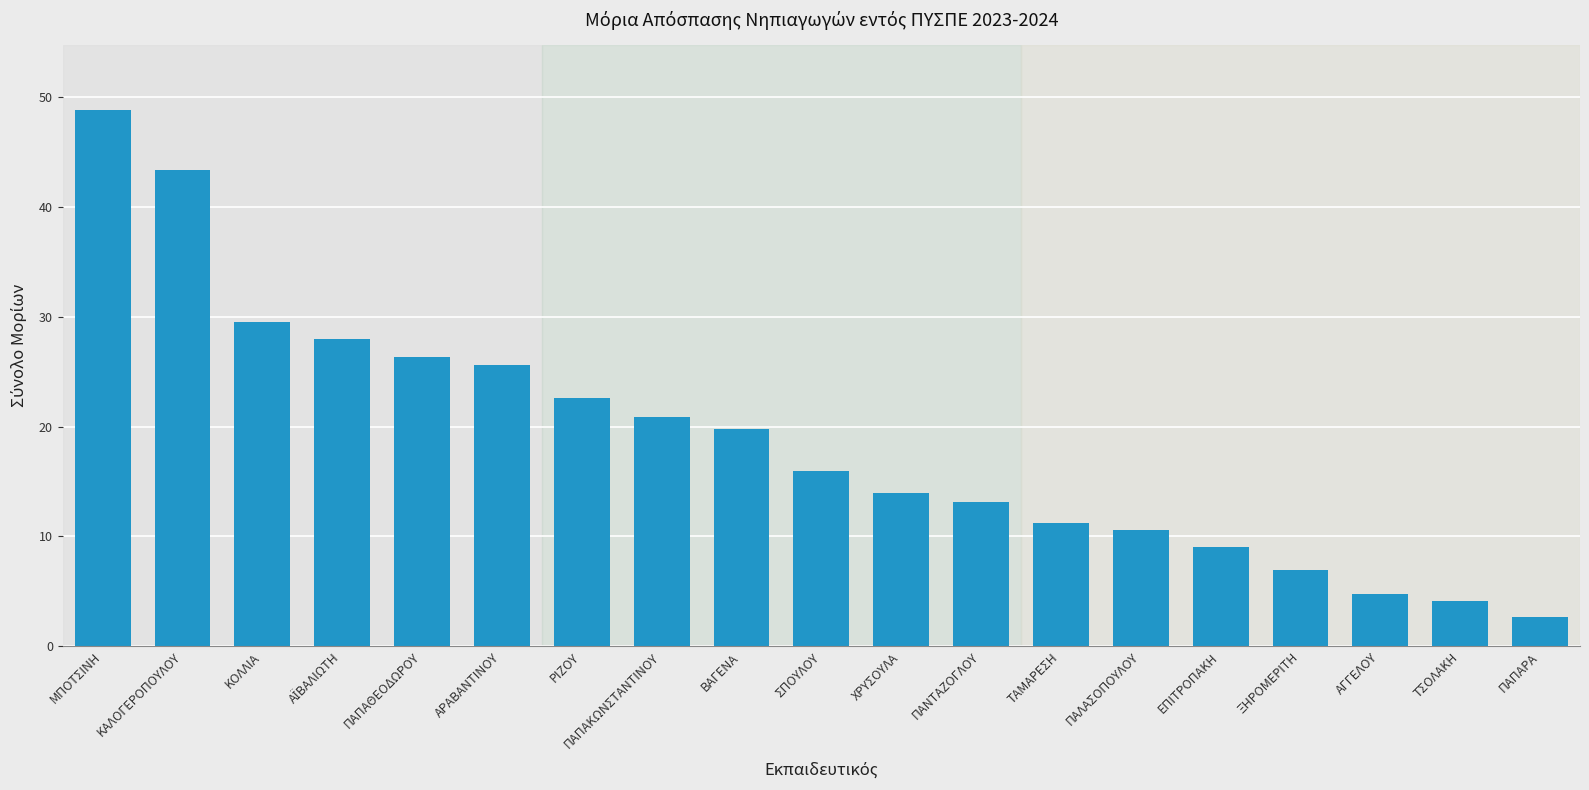

Is it true that the value at ΣΠΟΥΛΟΥ is 16.0?

True